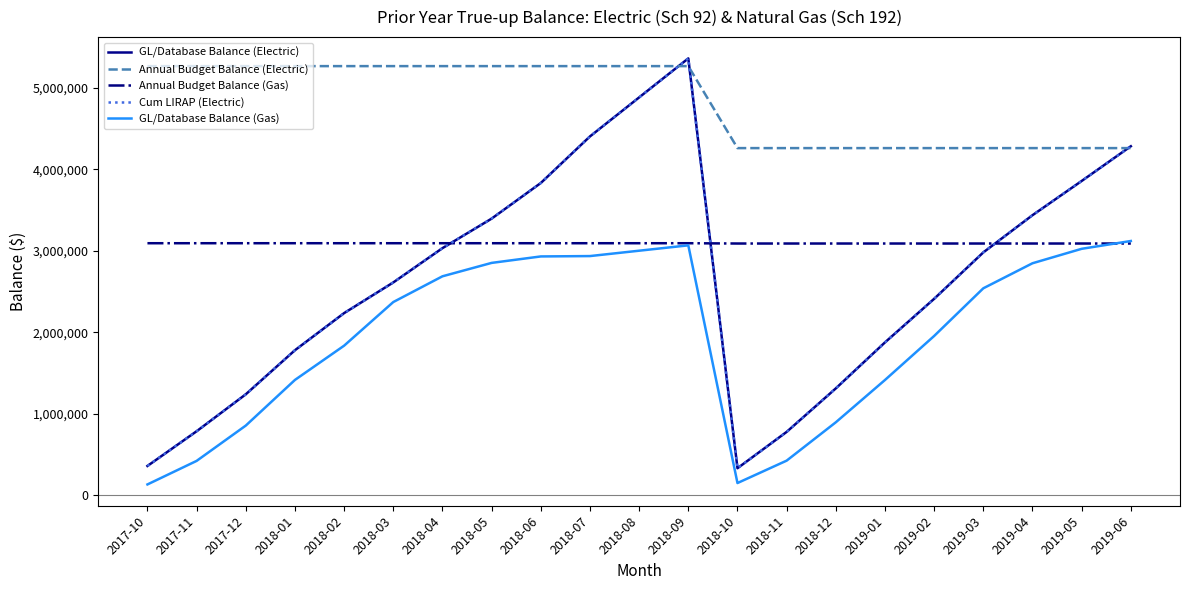

Reading right to left, list all the values displayed in this chart.

GL/Database Balance (Electric): 2019-06=4283801.2	2019-05=3857687.9	2019-04=3437785.5	2019-03=2981456.8	2019-02=2411931.3	2019-01=1877261.1	2018-12=1312679.4	2018-11=778960.5	2018-10=333156.9	2018-09=5361624.8	2018-08=4883008.3	2018-07=4404391.8	2018-06=3832845.1	2018-05=3395898.4	2018-04=3033486.7	2018-03=2612762.1	2018-02=2236549.4	2018-01=1781272.9	2017-12=1240364.1	2017-11=786855.6	2017-10=361007.8
Annual Budget Balance (Electric): 2019-06=4261050.0	2019-05=4261050.0	2019-04=4261050.0	2019-03=4261050.0	2019-02=4261050.0	2019-01=4261050.0	2018-12=4261050.0	2018-11=4261050.0	2018-10=4261050.0	2018-09=5266978.0	2018-08=5266978.0	2018-07=5266978.0	2018-06=5266978.0	2018-05=5266978.0	2018-04=5266978.0	2018-03=5266978.0	2018-02=5266978.0	2018-01=5266978.0	2017-12=5266978.0	2017-11=5266978.0	2017-10=5266978.0
Annual Budget Balance (Gas): 2019-06=3090371.8	2019-05=3090371.8	2019-04=3090371.8	2019-03=3090371.8	2019-02=3090371.8	2019-01=3090371.8	2018-12=3090371.8	2018-11=3090371.8	2018-10=3090371.8	2018-09=3093965.0	2018-08=3093965.0	2018-07=3093965.0	2018-06=3093965.0	2018-05=3093965.0	2018-04=3093965.0	2018-03=3093965.0	2018-02=3093965.0	2018-01=3093965.0	2017-12=3093965.0	2017-11=3093965.0	2017-10=3093965.0
Cum LIRAP (Electric): 2019-06=4283801.2	2019-05=3857687.9	2019-04=3437785.5	2019-03=2981456.8	2019-02=2411931.3	2019-01=1877261.1	2018-12=1312679.4	2018-11=778960.5	2018-10=333156.9	2018-09=5361624.8	2018-08=4883008.3	2018-07=4404391.8	2018-06=3832845.1	2018-05=3395898.4	2018-04=3033486.7	2018-03=2612762.1	2018-02=2236549.4	2018-01=1781272.9	2017-12=1240364.1	2017-11=786855.6	2017-10=361007.8
GL/Database Balance (Gas): 2019-06=3121184.3	2019-05=3025455.3	2019-04=2848209.6	2019-03=2540999.6	2019-02=1956034.8	2019-01=1415974.2	2018-12=896902.9	2018-11=426311.1	2018-10=151429.8	2018-09=3067944.5	2018-08=3002147.1	2018-07=2936349.7	2018-06=2931859.5	2018-05=2852610.5	2018-04=2688163.2	2018-03=2372283.3	2018-02=1837067.8	2018-01=1416665.6	2017-12=856573.3	2017-11=423180.9	2017-10=134329.5